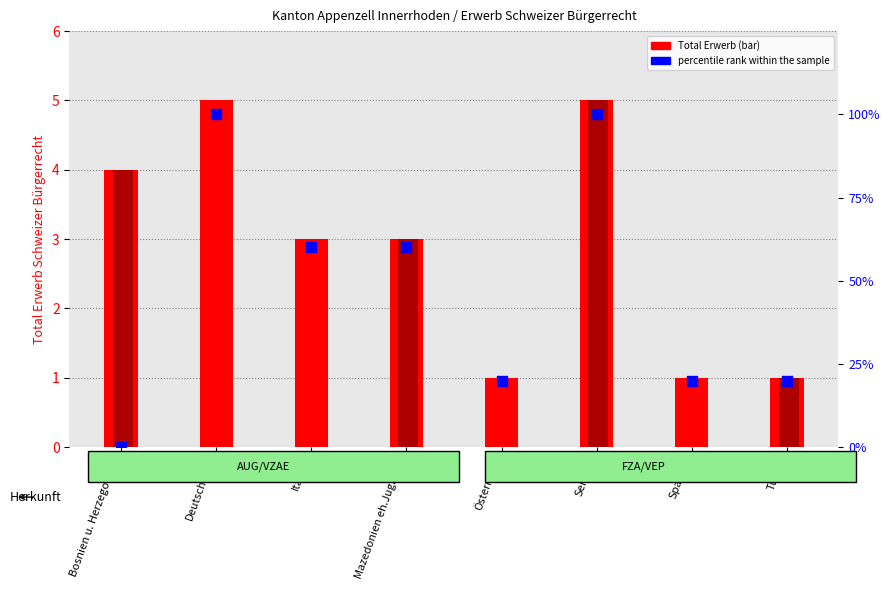

At how many categories does at least one series exceed 34?

4